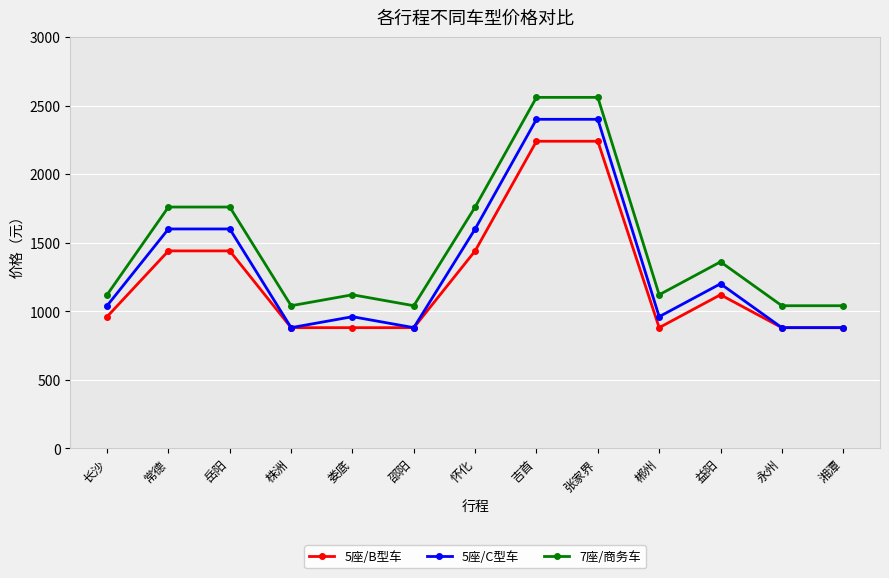

The value of 7座/商务车 at 张家界 is 4108. True or false?

False